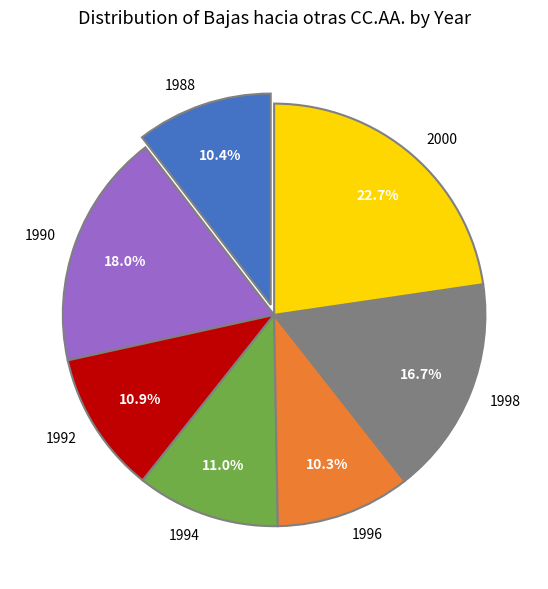

To the nearest percent, what is the average slice percentage?

14%